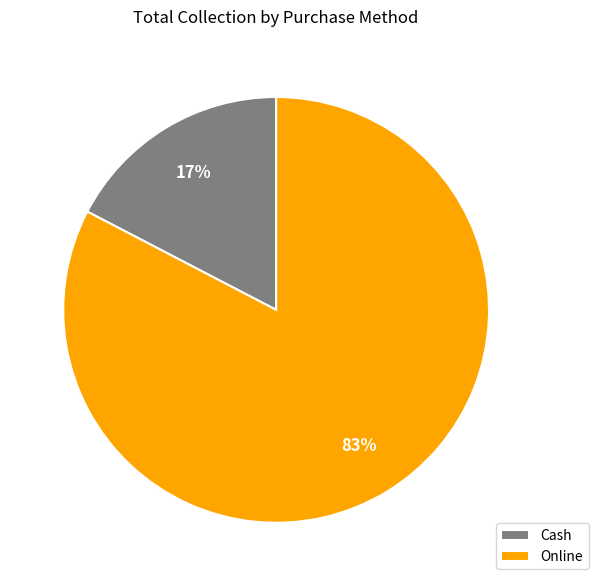

Rank the categories by value from highest to lowest.

Online, Cash